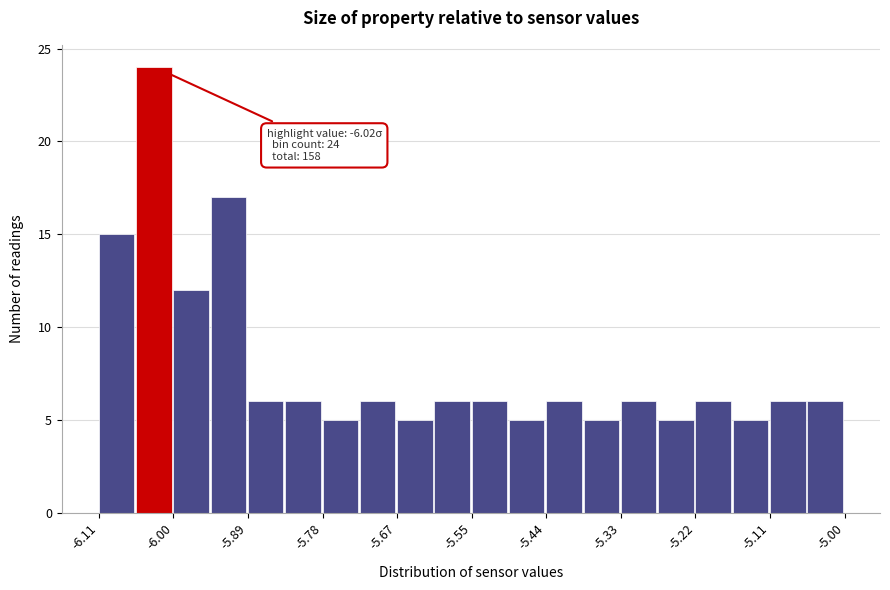

Read against the x-axis, roughly where is the centre of the tallest bar?

-6.02